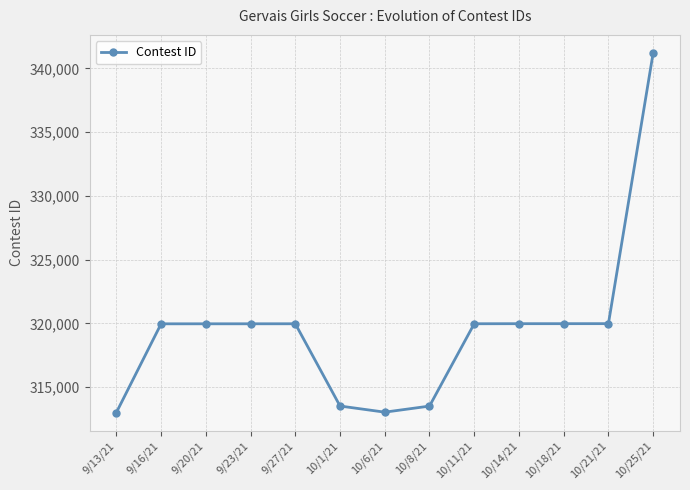

The chart shows a value of 433436 at 10/1/21. True or false?

False